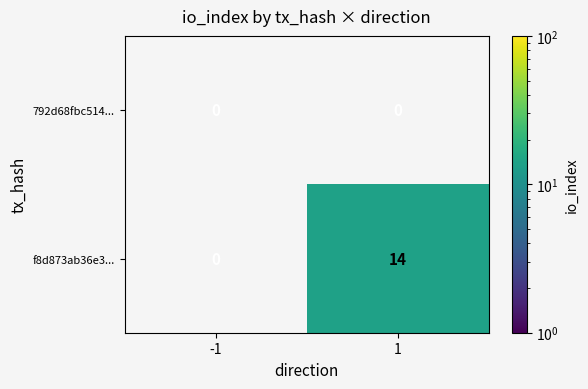

List the series in order of their peak value, highest first.

f8d873ab36e3..., 792d68fbc514...